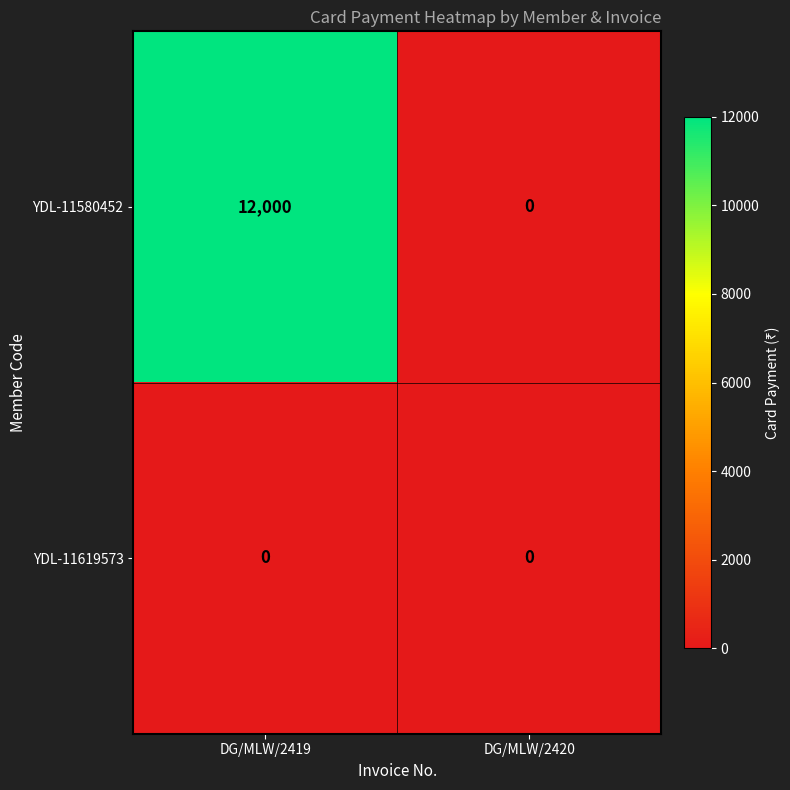

The value of YDL-11580452 at DG/MLW/2419 is 12000. True or false?

True